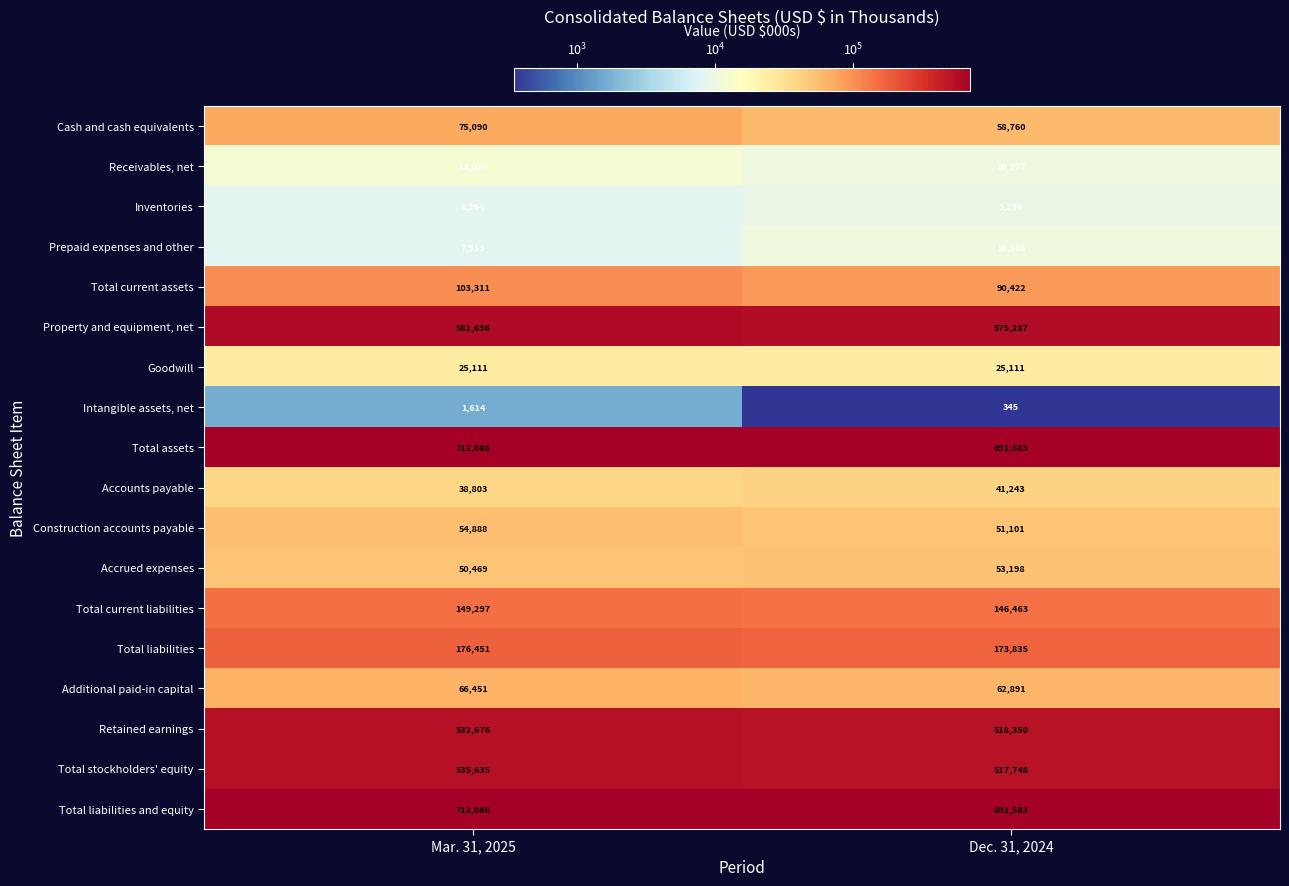

What is the greatest value displayed?

712086